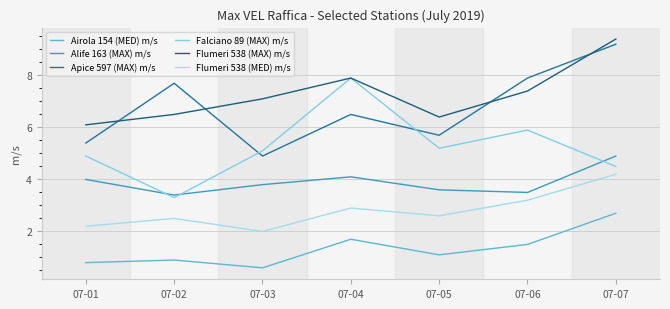

What is the sum of the Flumeri 538 (MED) m/s values at 07-07 and 07-02?

6.7